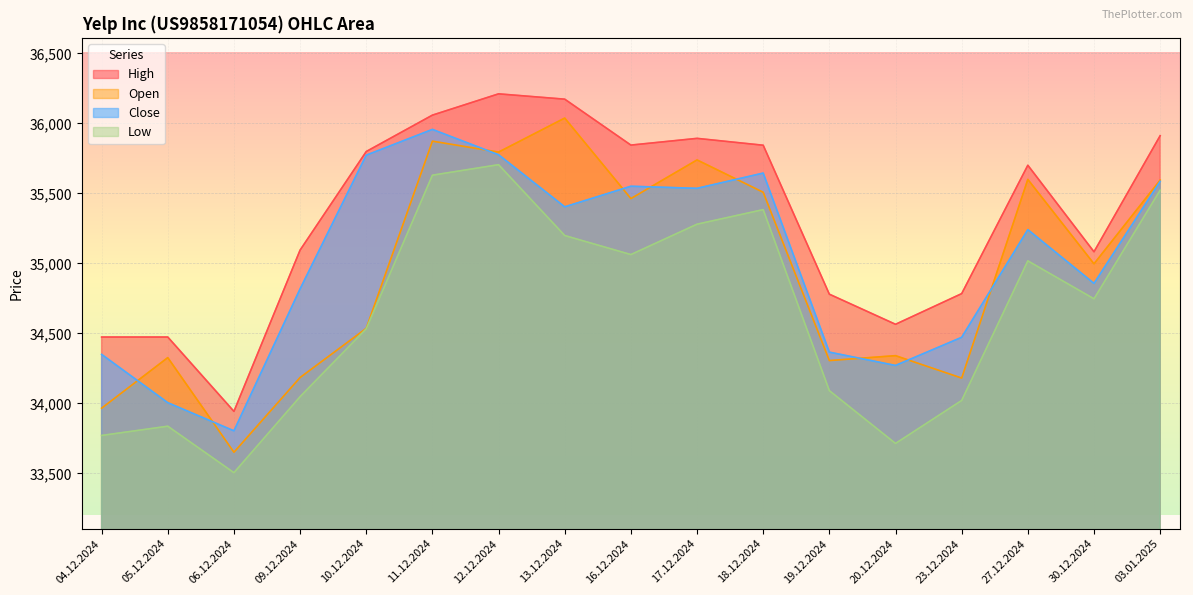

What is the spread (max minus min) of values at 09.12.2024?

1047